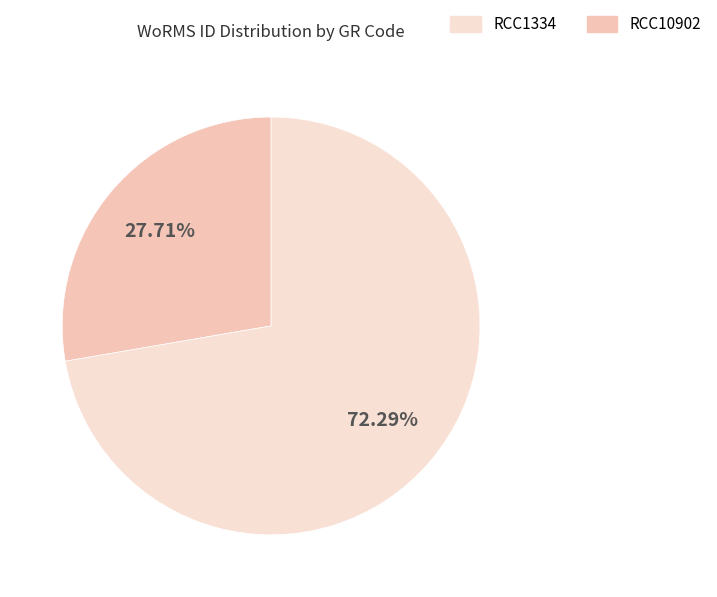

How many segments does this pie chart have?

2